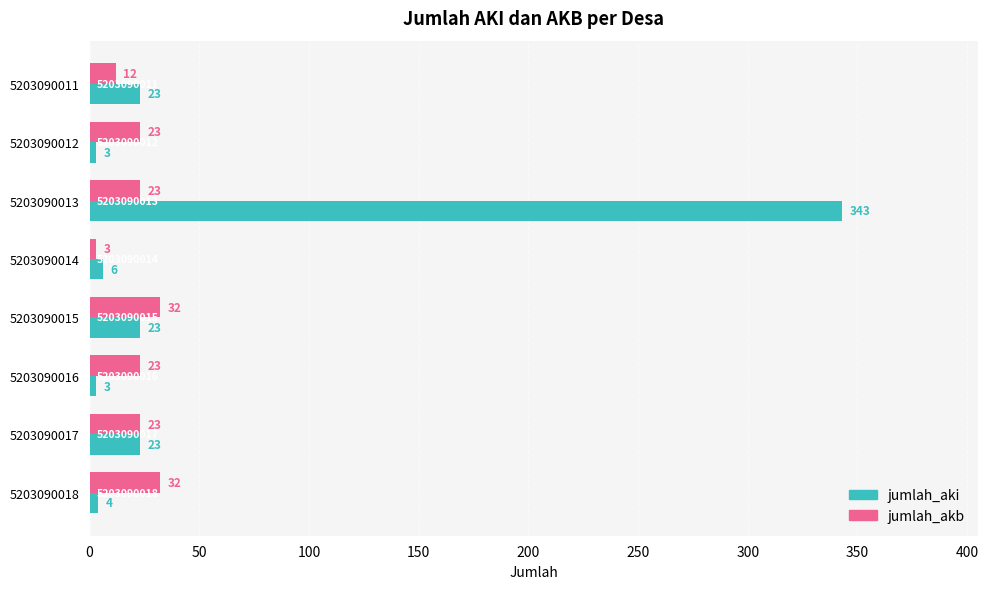

What is the sum of all jumlah_akb values?

171